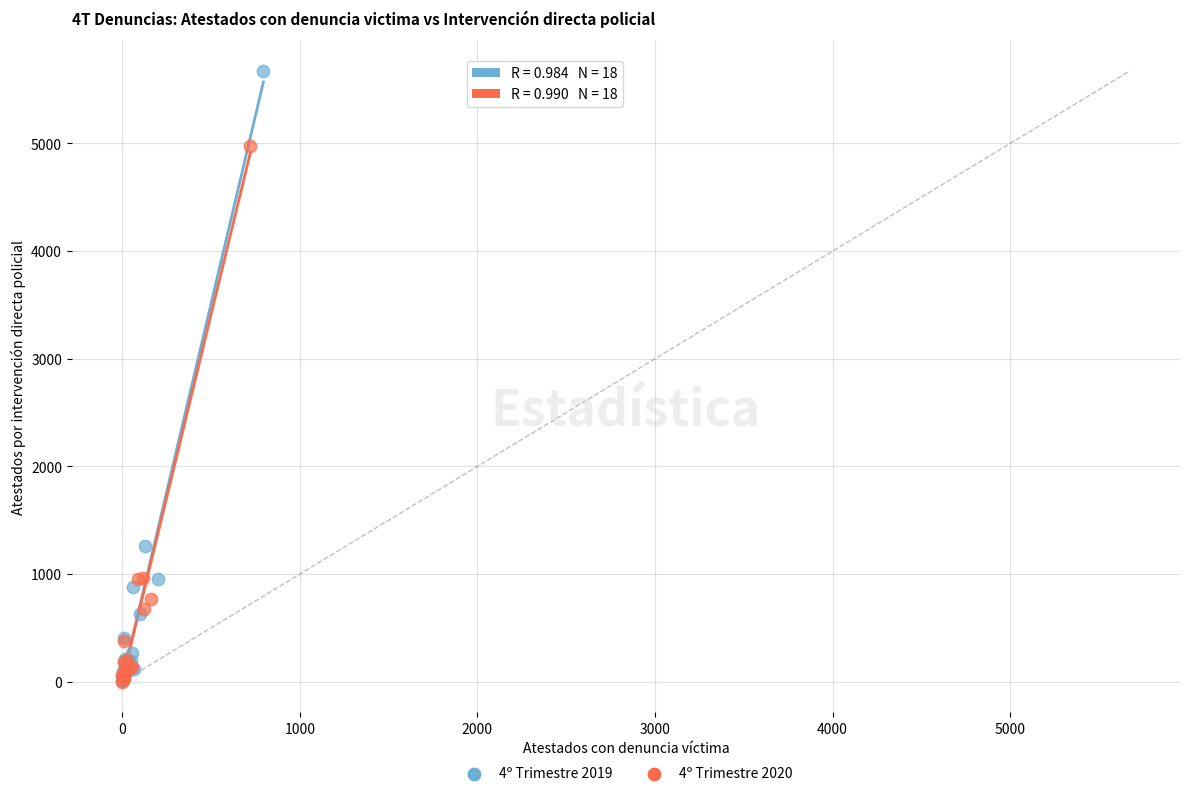

Which series contains the highest Y value?

4º Trimestre 2019